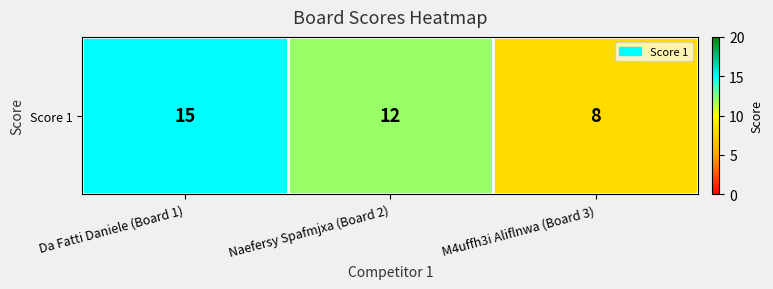

Reading left to right, extract all data points from this chart.

15	12	8